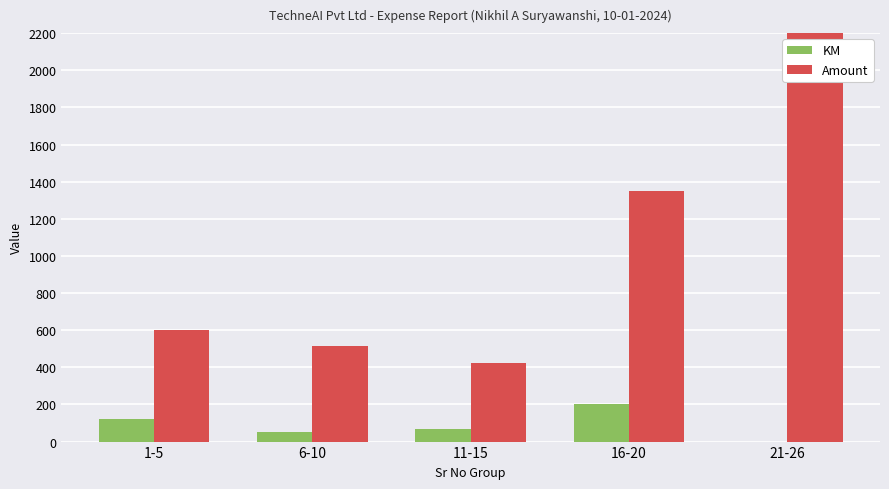

The KM series shows 53 at 6-10. True or false?

True